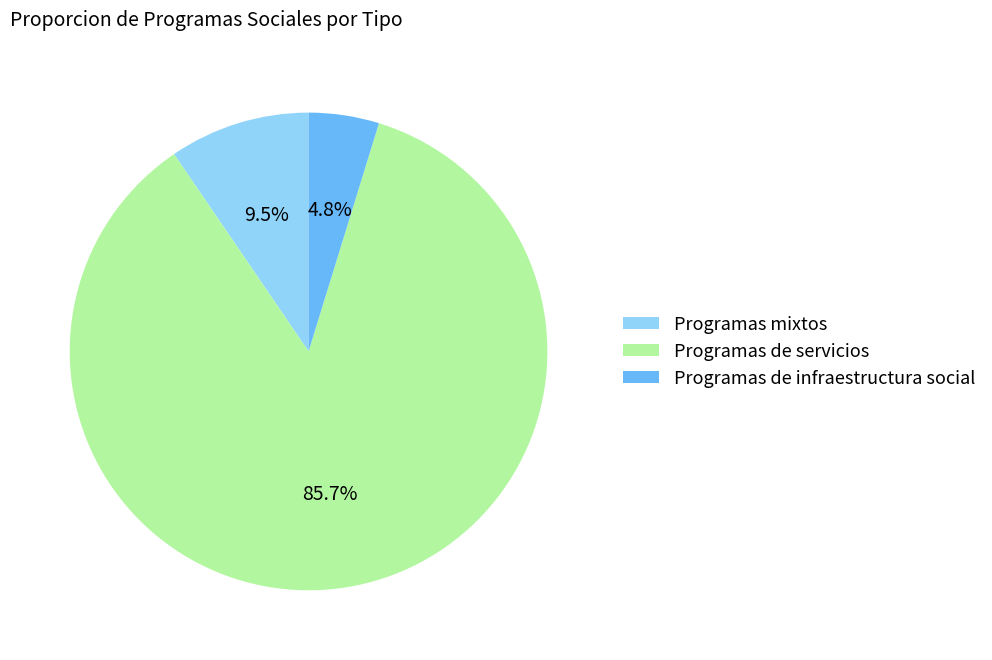

To the nearest percent, what is the difference between the Programas de servicios and Programas de infraestructura social slice percentages?

81%